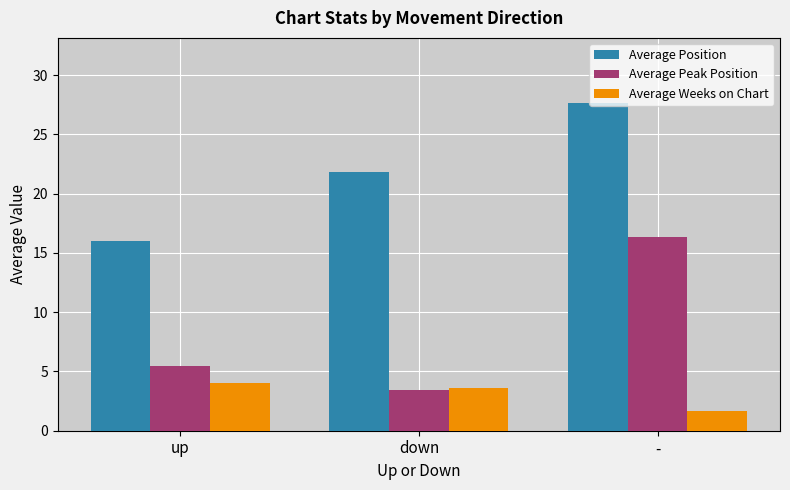

True or false: Average Weeks on Chart has a value of 2.7 at -.

False